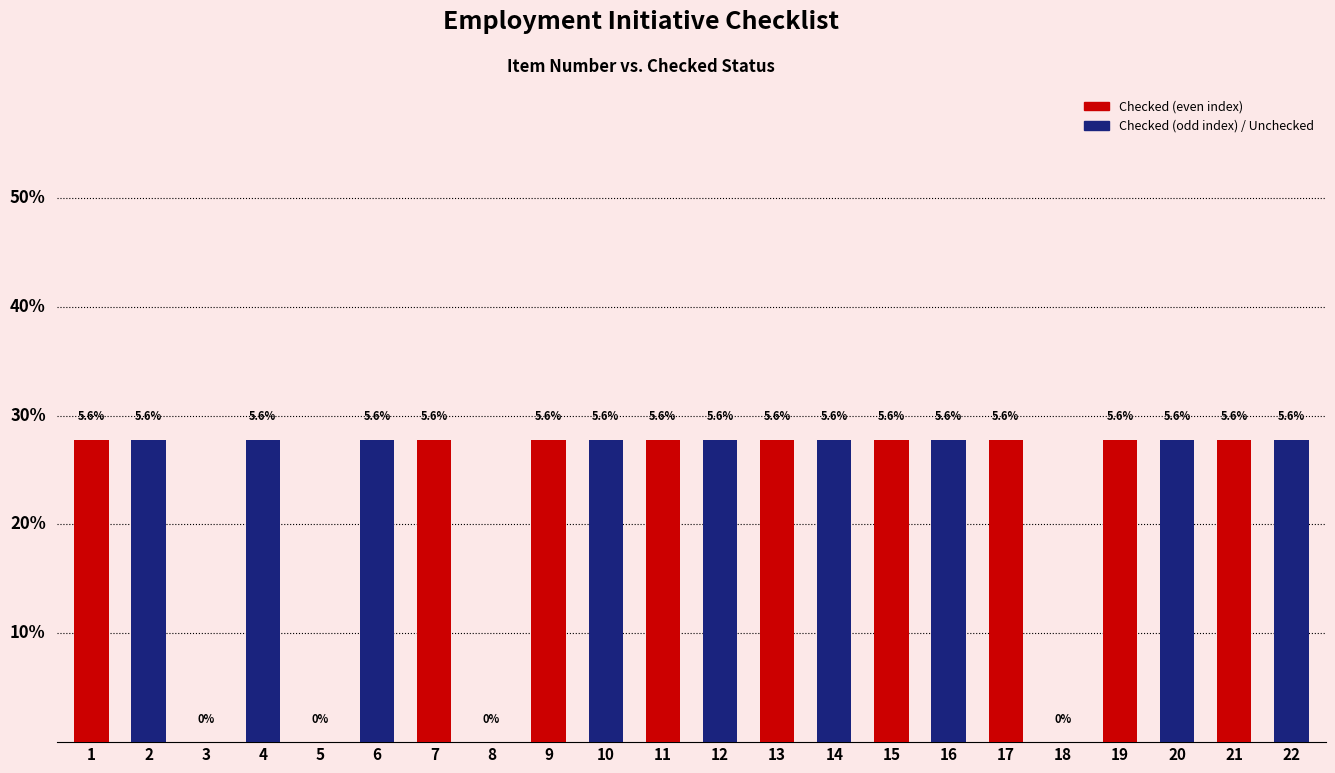

Reading right to left, transcribe all the data shown in this chart.

22=5.6	21=5.6	20=5.6	19=5.6	18=0.0	17=5.6	16=5.6	15=5.6	14=5.6	13=5.6	12=5.6	11=5.6	10=5.6	9=5.6	8=0.0	7=5.6	6=5.6	5=0.0	4=5.6	3=0.0	2=5.6	1=5.6